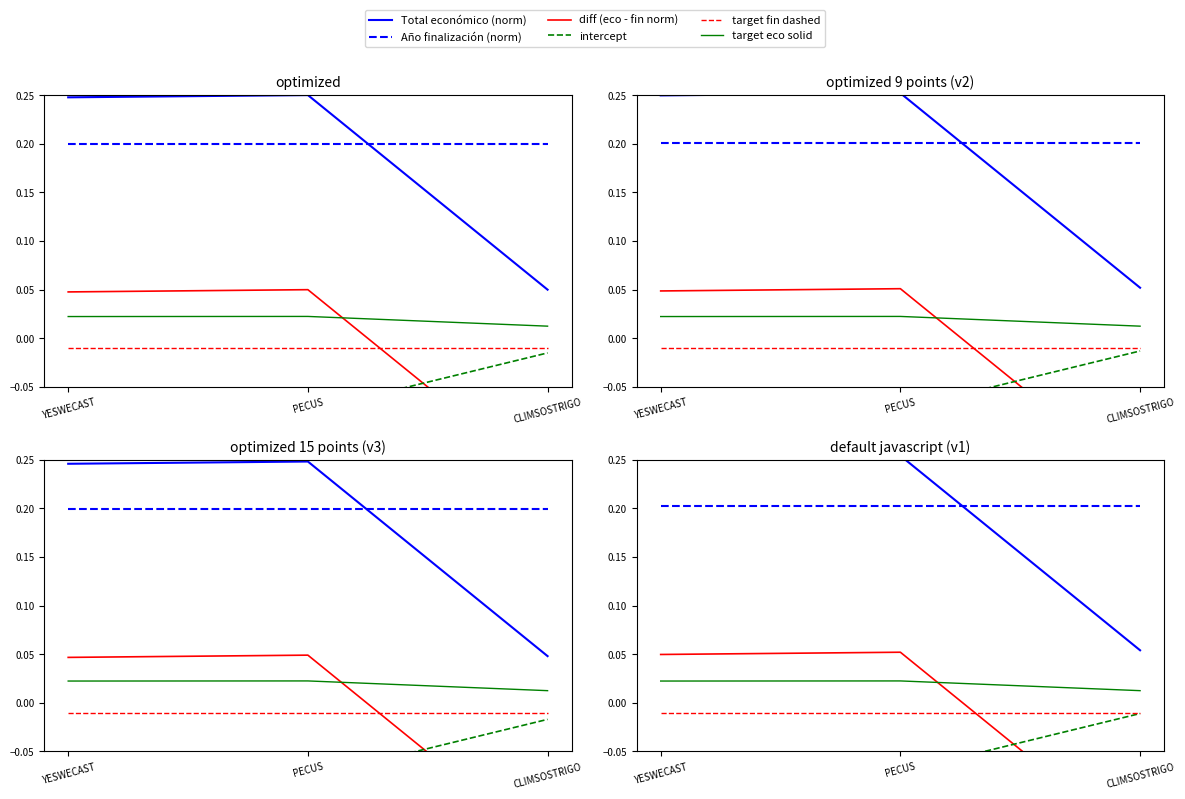

What position from the left is YESWECAST?

1